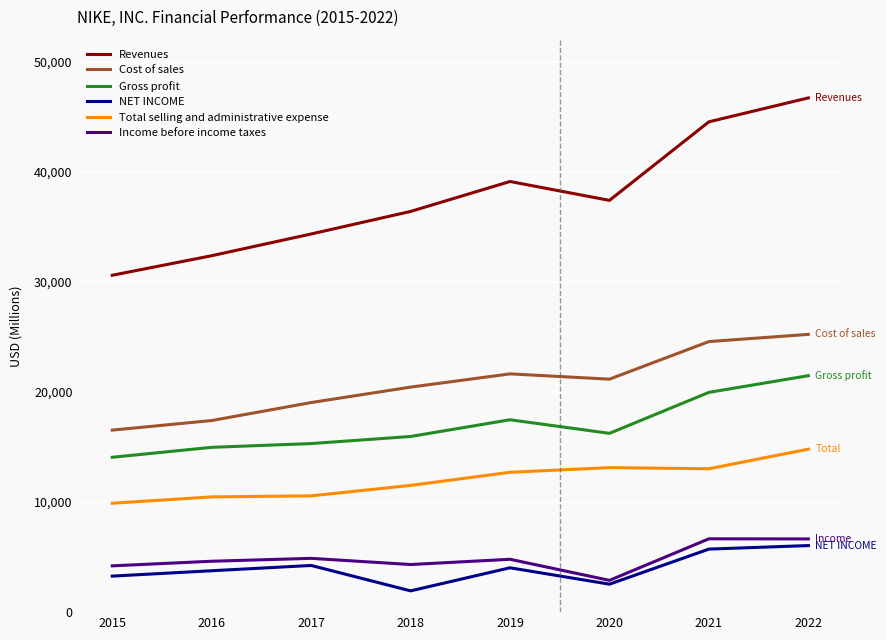

What is the minimum value for Cost of sales?

16534